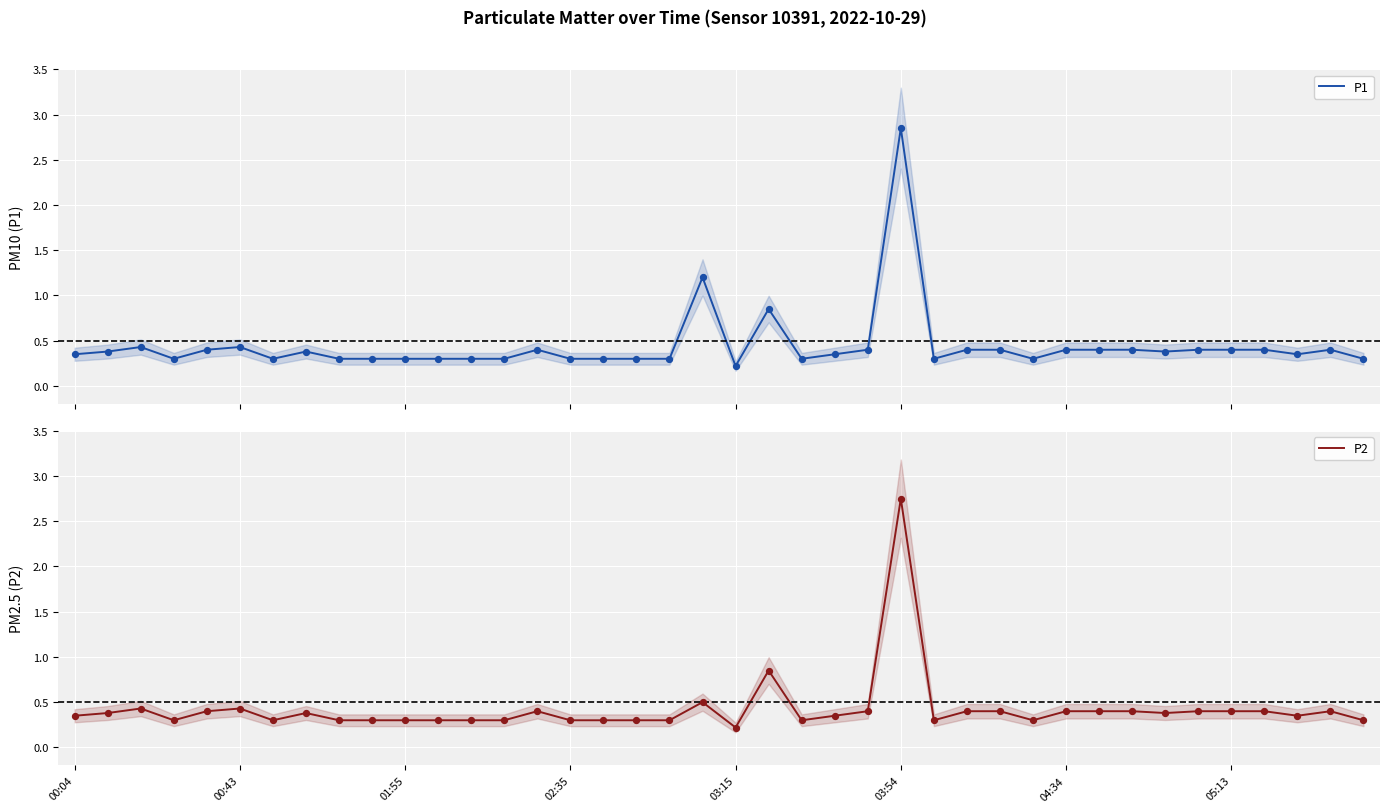

What is the total value across all series at 24?

0.8